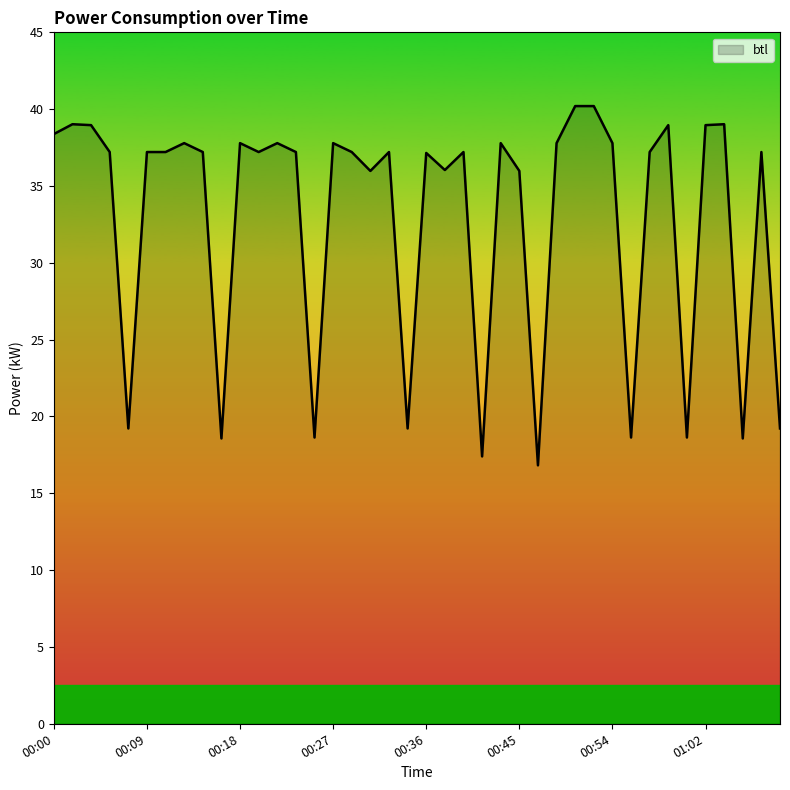

What is the minimum value shown in the chart?

16.8